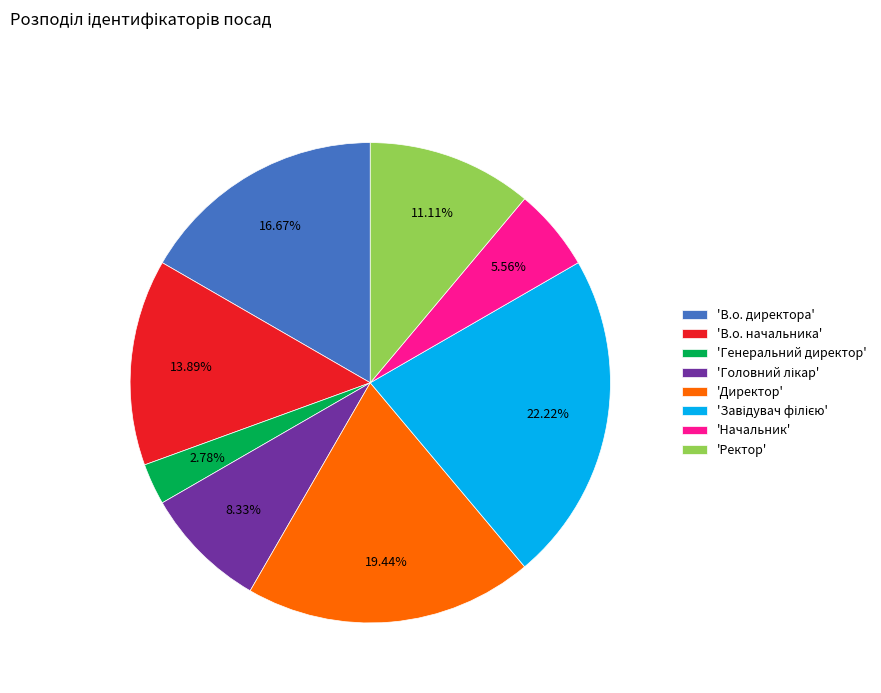

Between 'Генеральний директор' and 'Ректор', which is larger?

'Ректор'